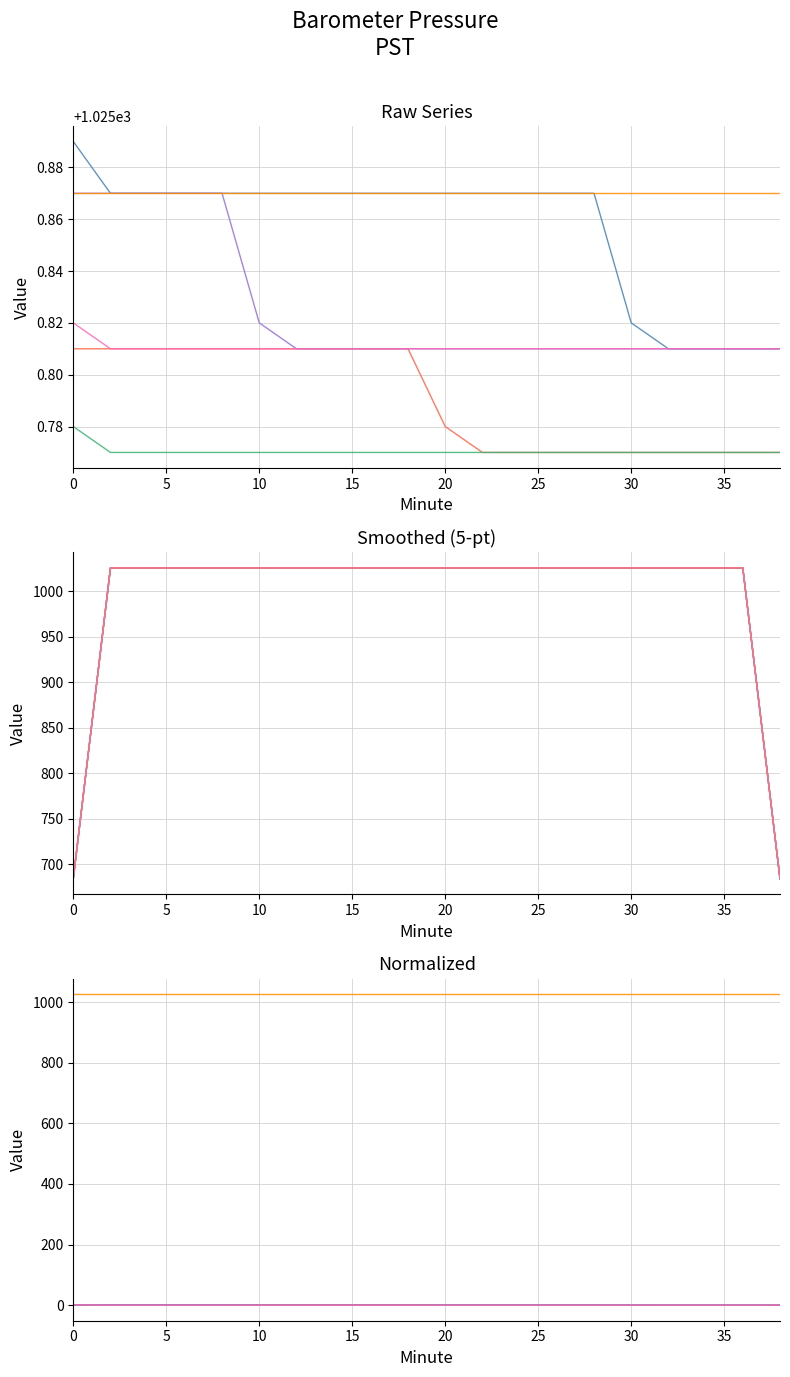

True or false: Minute 10 and Minute 30 intersect in this chart.

False